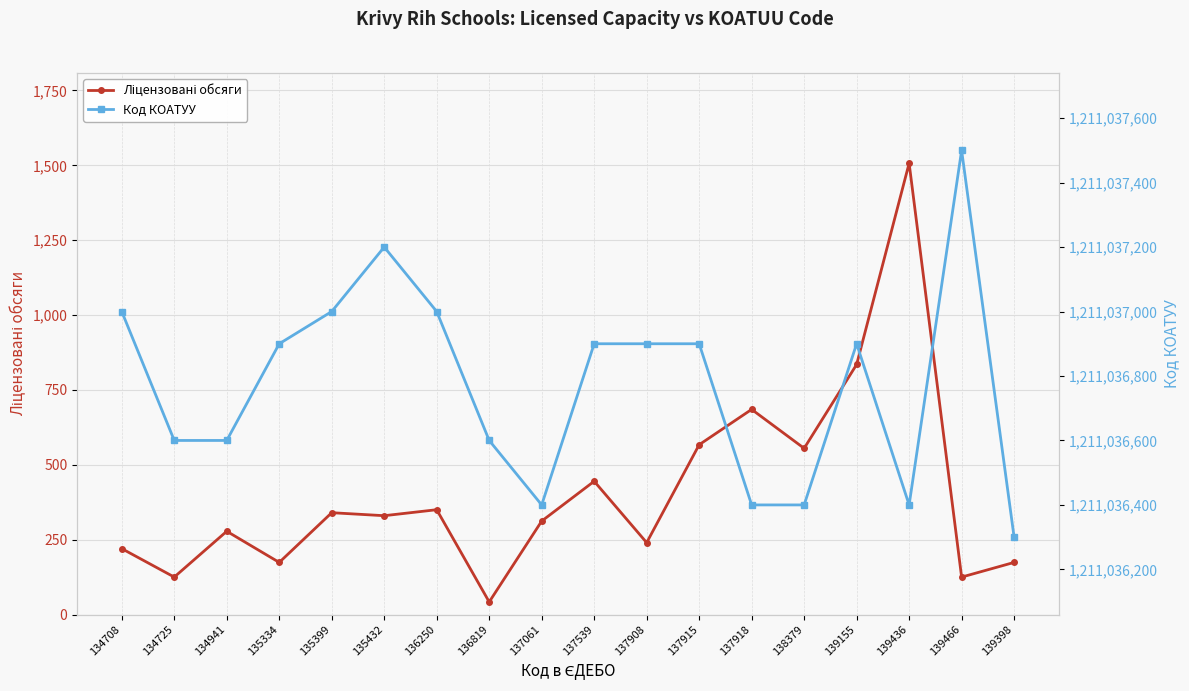

What is the value of the Код КОАТУУ point at the 17th from the left?

1211037500